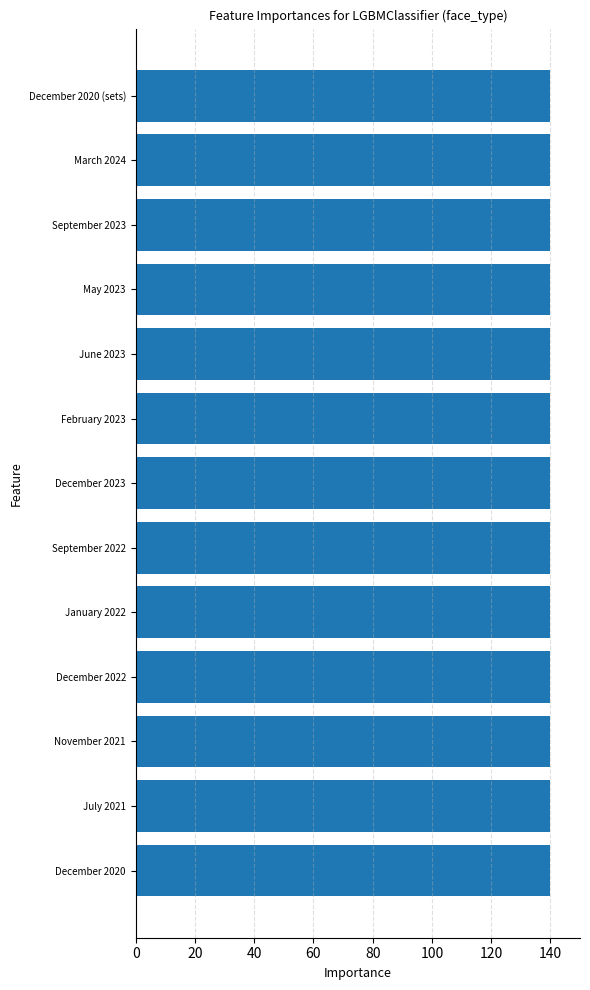

The chart shows a value of 54.8 at July 2021. True or false?

False